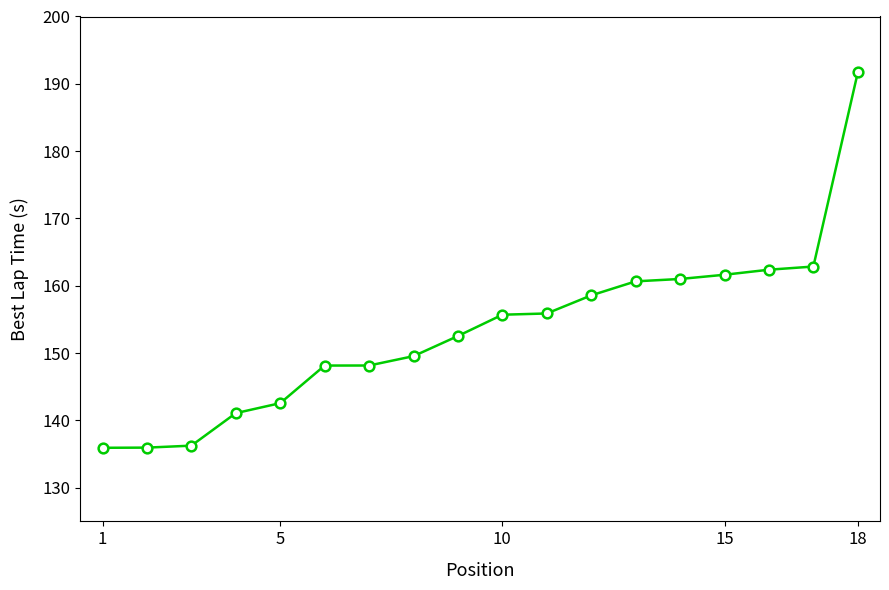

What is the value of the 7th point from the left?

148.2